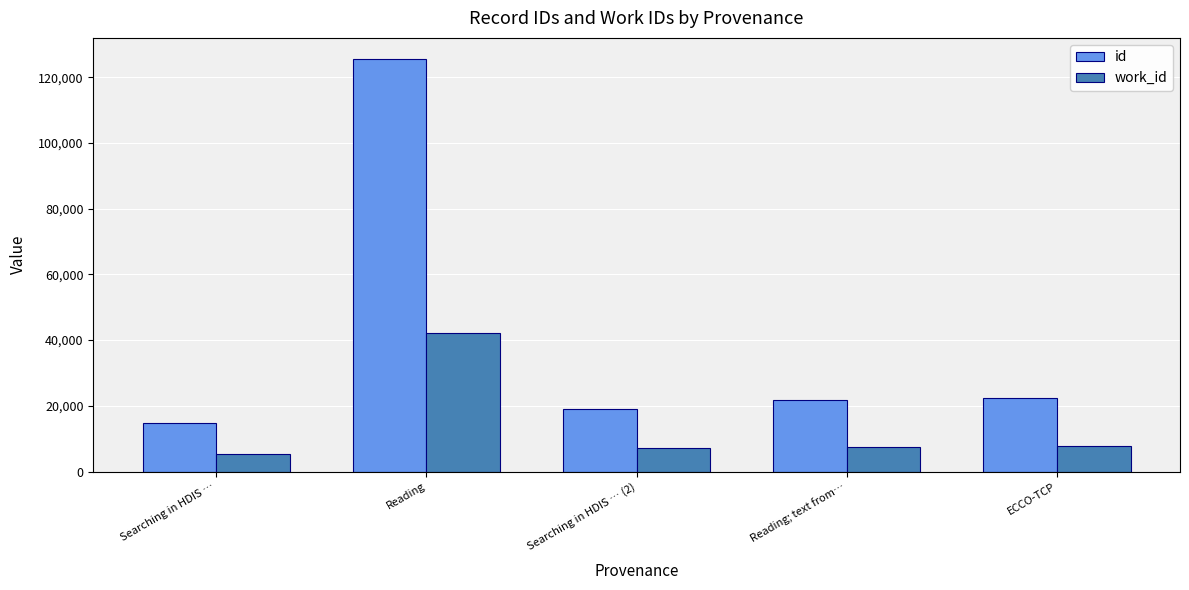

Rank the series by their maximum value, from highest to lowest.

id, work_id